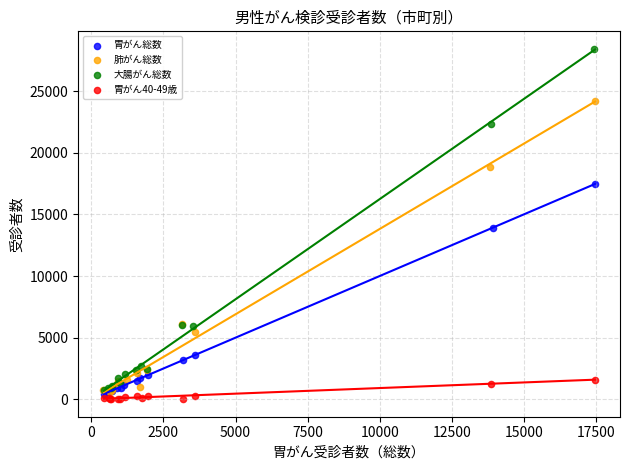

Which series has the largest Y range (max minus min)?

大腸がん総数